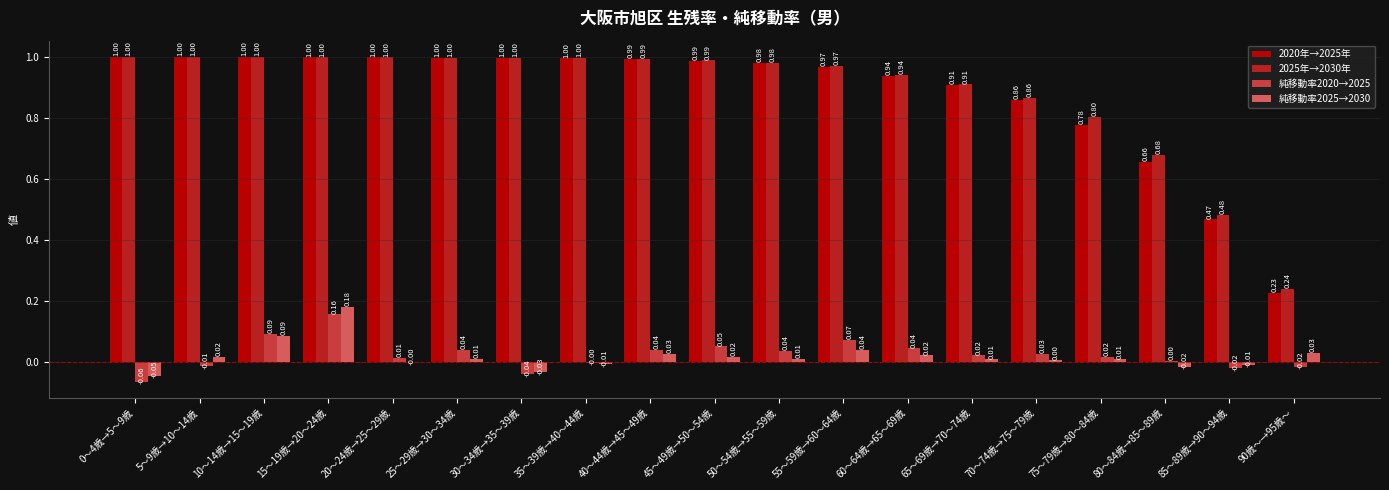

Is the value of 純移動率2020→2025 at 60～64歳→65～69歳 greater than the value of 2025年→2030年 at 25～29歳→30～34歳?

No